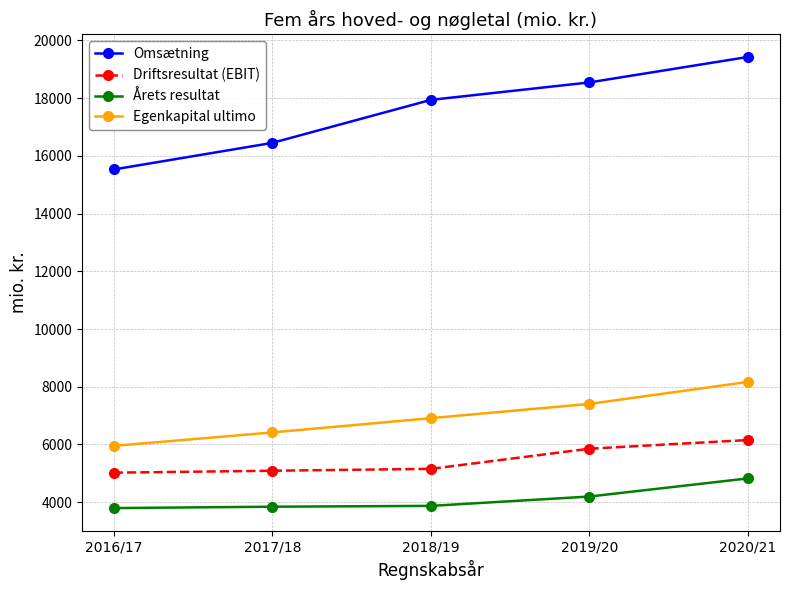

Is this an area chart (filled region under the line)?

No